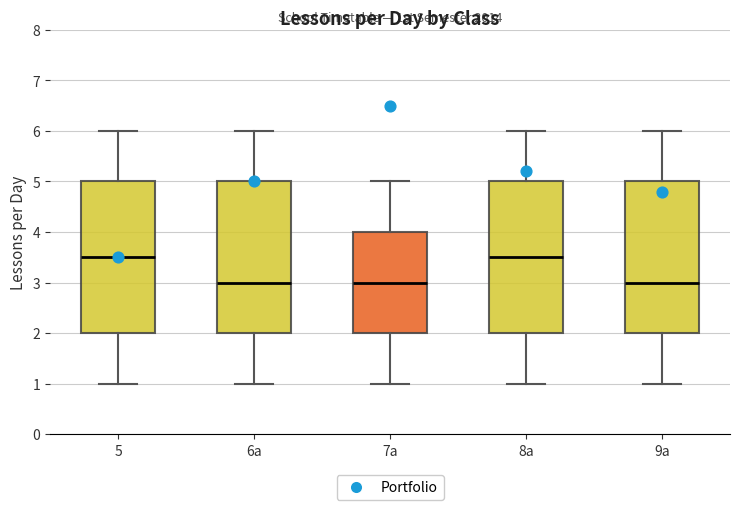

Where is the lower edge of the box for 5 on the y-axis? The values are not printed on the chart, so give them approximately, as read against the axis.

2.0